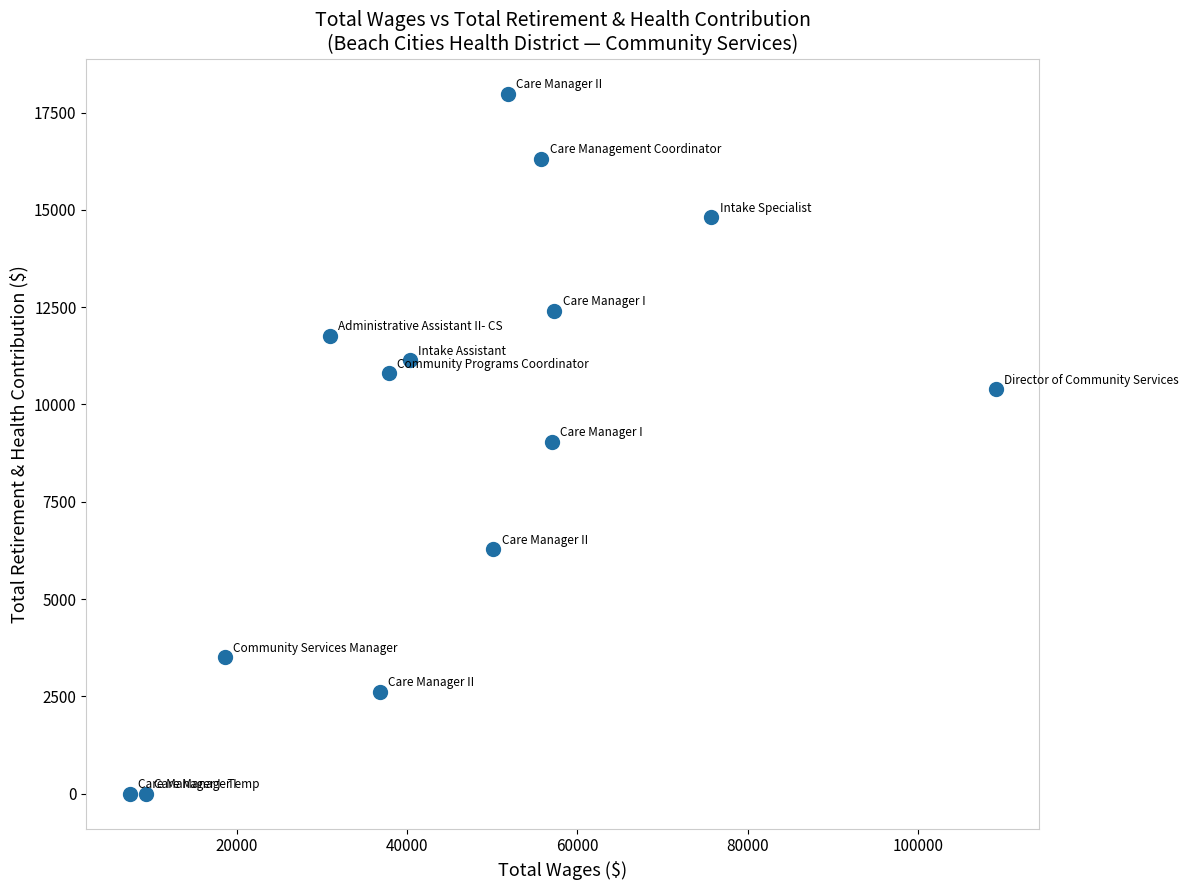

What is the range of Y values (max minus min)?

17983